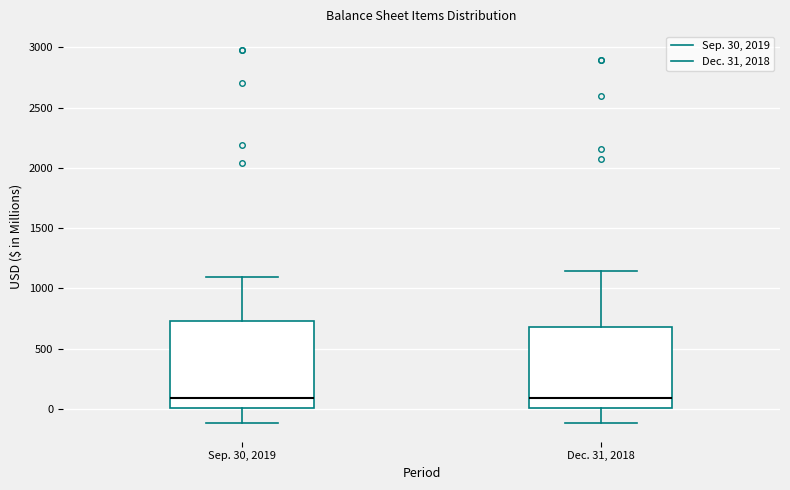

Reading left to right, transcribe this box plot: for each box, give where its median line is, the range the box spans, and where its two whiskers end, as read against the y-axis. The values are not printed on the chart, so give them approximately, as read against the axis.

Sep. 30, 2019: median 100, box 0 to 750, whiskers -100 to 1100
Dec. 31, 2018: median 100, box 0 to 700, whiskers -100 to 1150